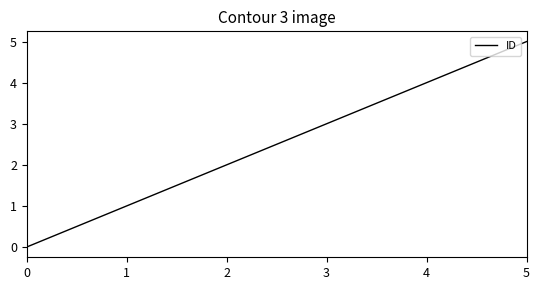

Which has a higher value, 1 or 2?

2